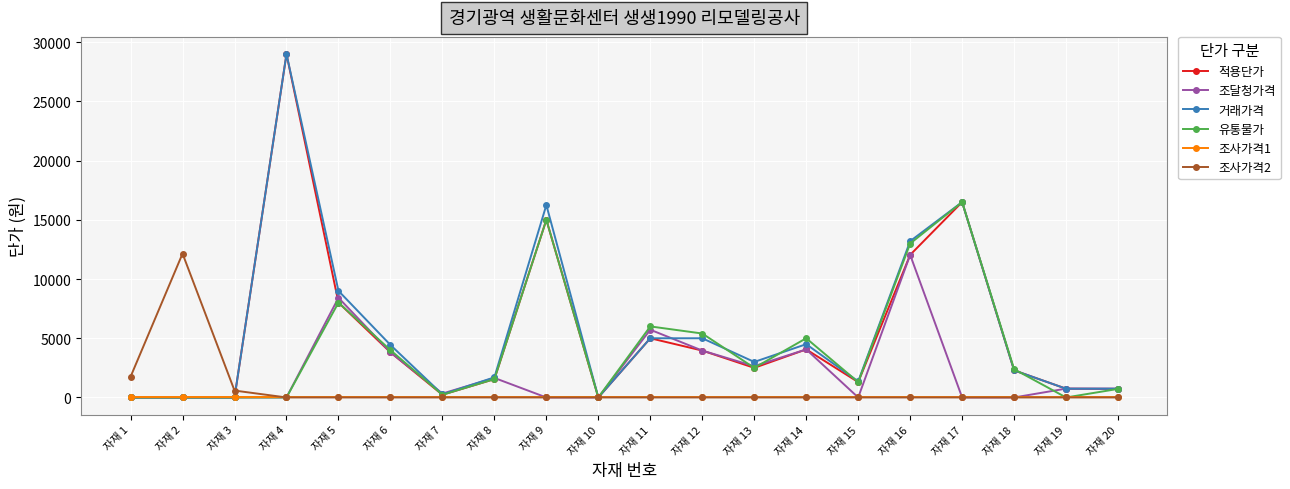

At which label does 조달청가격 reach its peak?

자재 16